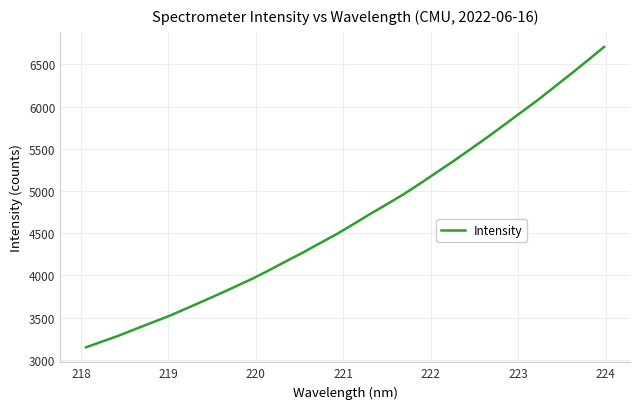

What is the minimum value shown in the chart?

3150.3